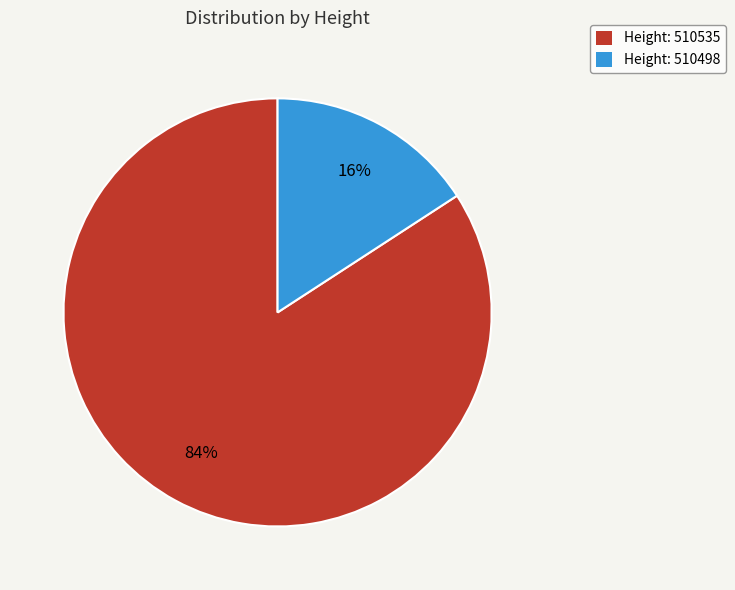

To the nearest percent, what portion does Height: 510498 represent?

16%